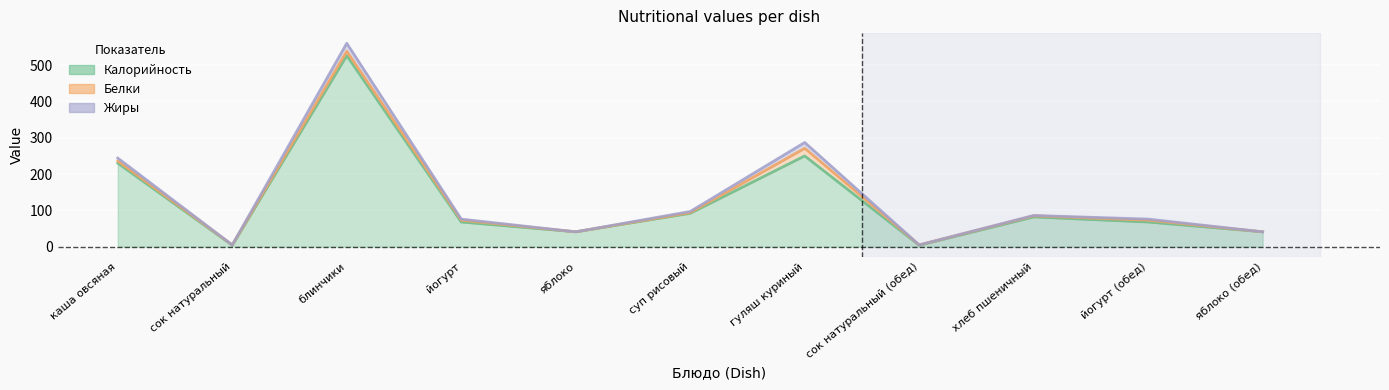

At which category is the sum across all series the highest?

блинчики